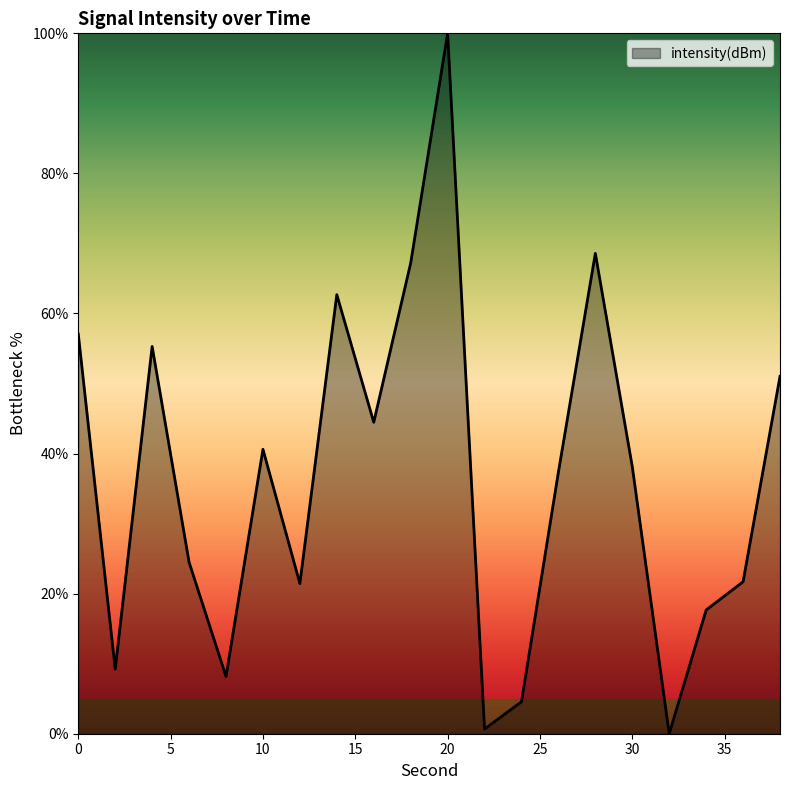

What is the maximum value shown in the chart?

100.0